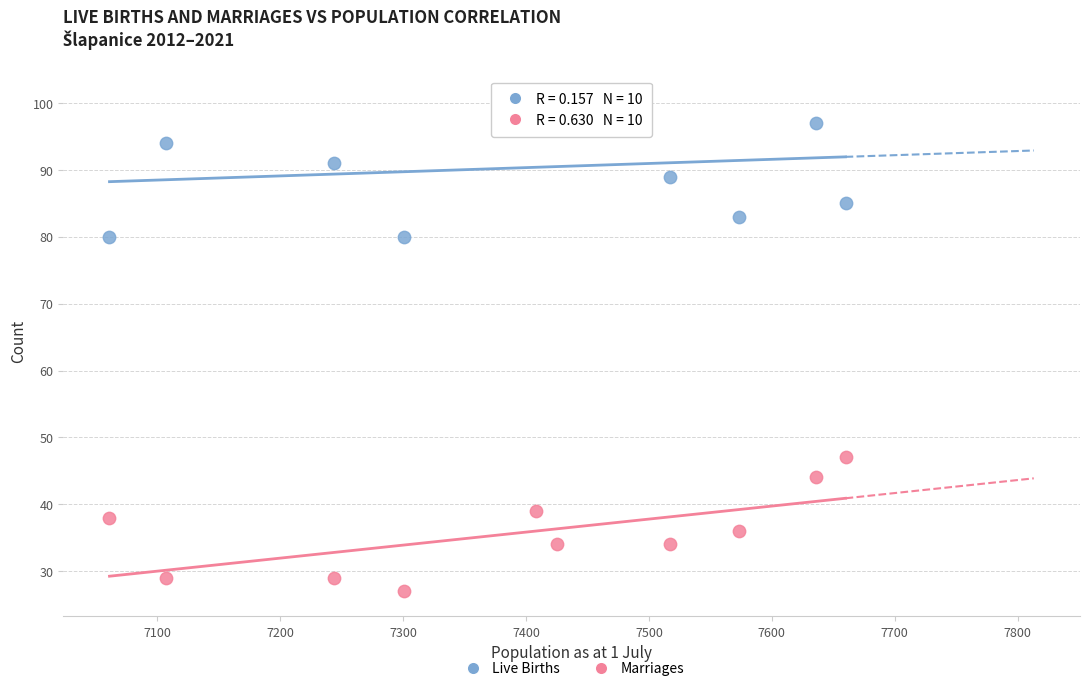

Across all data points, what is the range of X values (max minus min)?

599